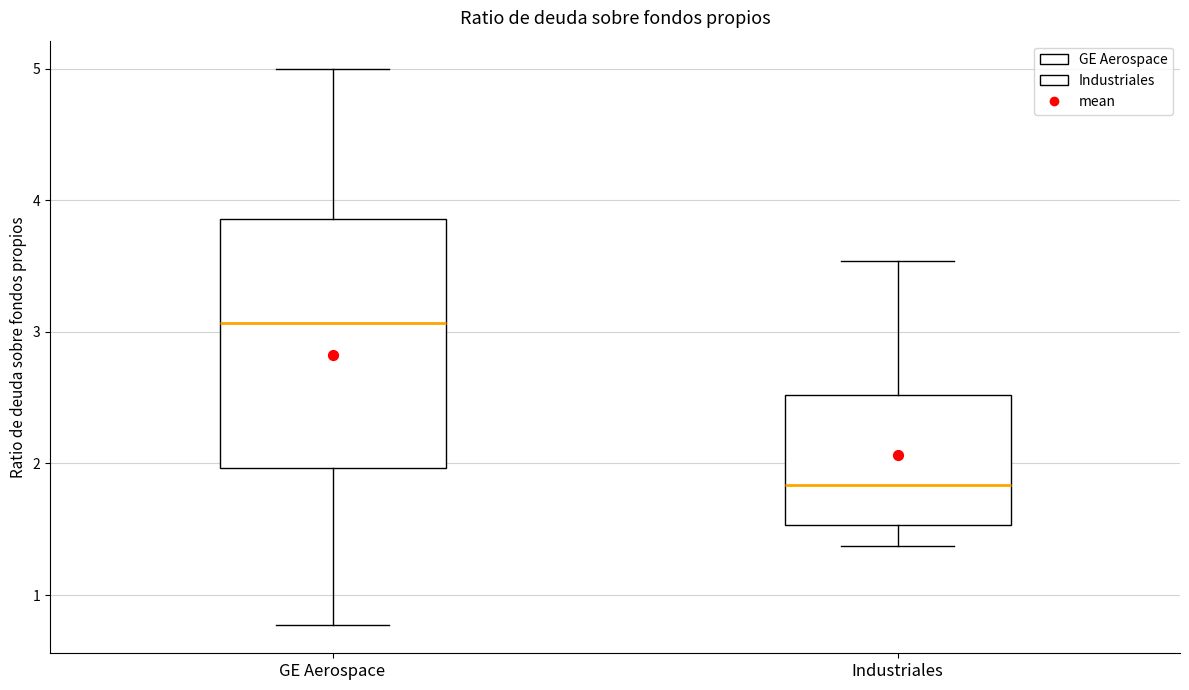

Reading left to right, transcribe this box plot: for each box, give where its median line is, the range the box spans, and where its two whiskers end, as read against the y-axis. The values are not printed on the chart, so give them approximately, as read against the axis.

GE Aerospace: median 3.1, box 2.0 to 3.9, whiskers 0.8 to 5.0
Industriales: median 1.8, box 1.5 to 2.5, whiskers 1.4 to 3.5